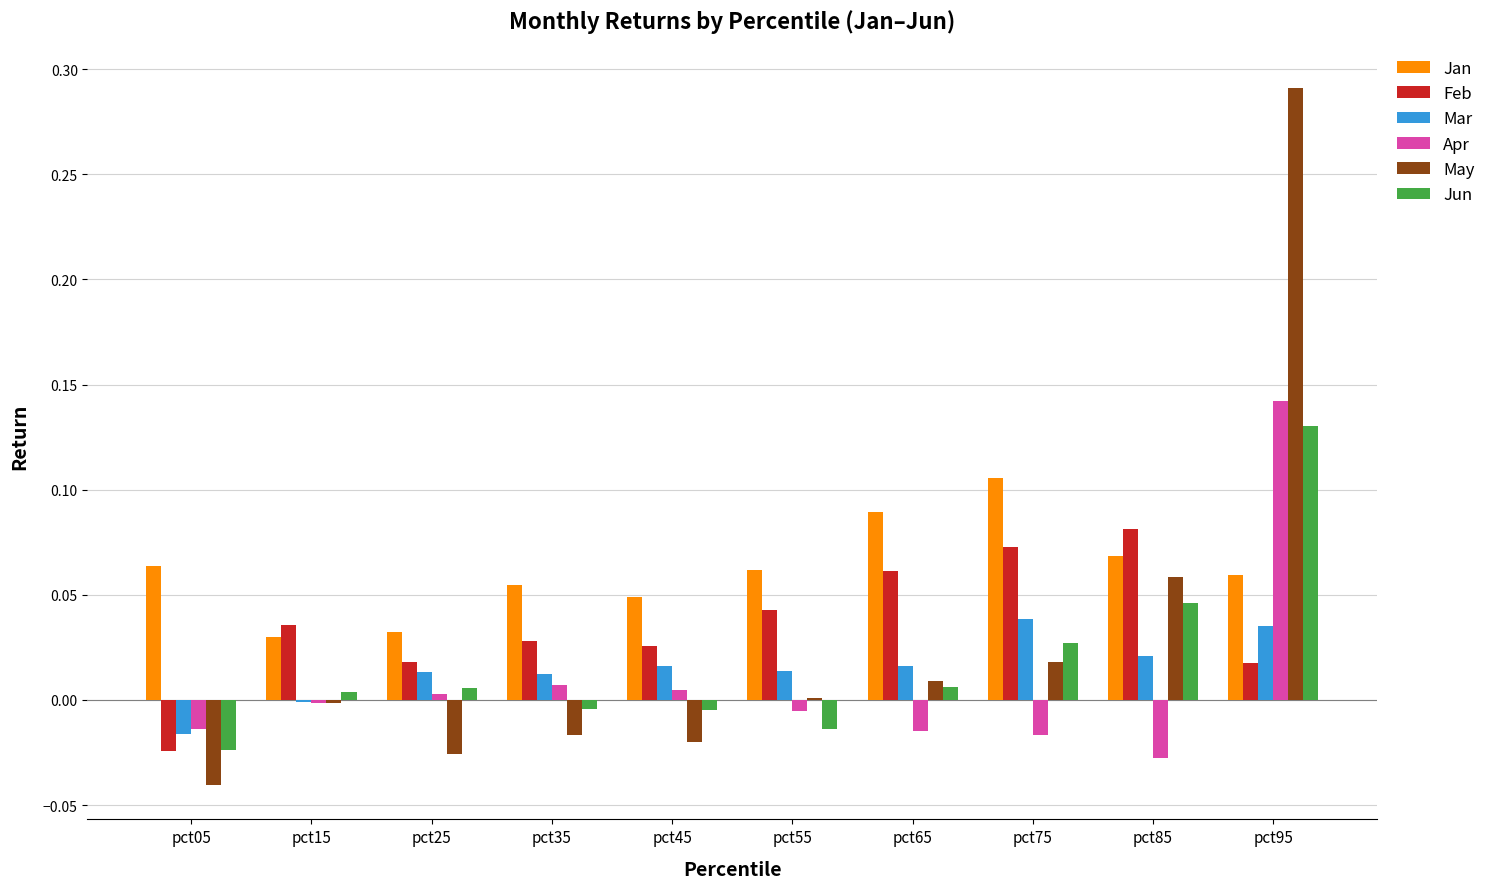

Is the value of Jan at pct35 greater than the value of May at pct55?

Yes